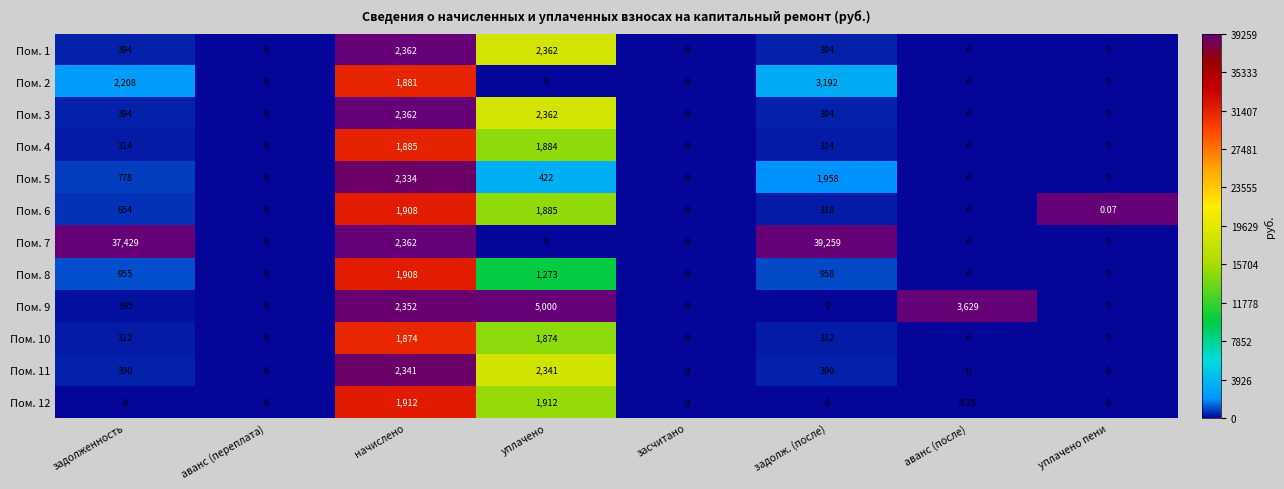

At which category does the chart reach its peak across all series?

задолж. (после)